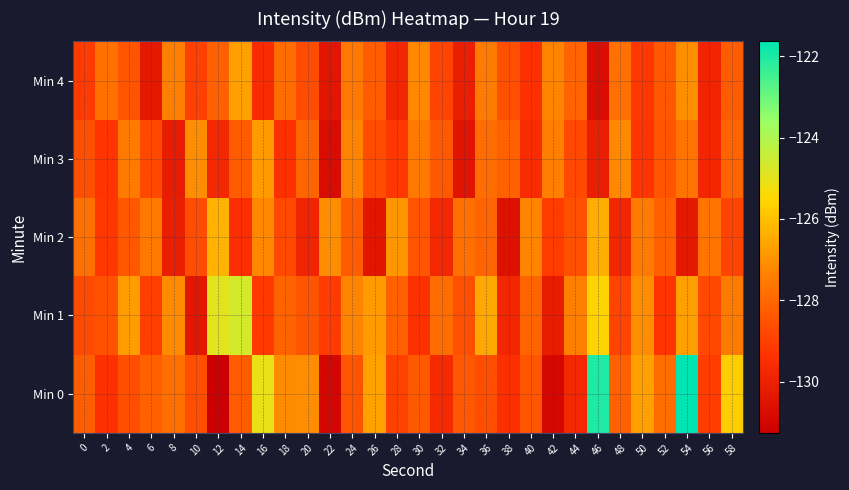

Reading left to right, transcribe all the data shown in this chart.

Min 0: 0=-128.2	2=-129.4	4=-128.7	6=-128.2	8=-127.8	10=-128.6	12=-131.3	14=-128.3	16=-125.1	18=-127.1	20=-127.1	22=-131.0	24=-128.4	26=-126.7	28=-129.0	30=-128.4	32=-129.6	34=-128.4	36=-128.6	38=-129.5	40=-128.5	42=-130.9	44=-129.8	46=-122.0	48=-128.2	50=-126.7	52=-127.9	54=-121.6	56=-129.1	58=-125.7
Min 1: 0=-128.7	2=-128.6	4=-126.8	6=-129.0	8=-127.1	10=-130.4	12=-124.9	14=-124.7	16=-129.2	18=-128.1	20=-128.5	22=-129.1	24=-127.3	26=-126.8	28=-128.2	30=-129.4	32=-127.9	34=-128.6	36=-126.5	38=-129.8	40=-128.1	42=-130.2	44=-127.4	46=-125.6	48=-128.9	50=-127.1	52=-129.3	54=-126.7	56=-128.8	58=-127.5
Min 2: 0=-127.8	2=-129.2	4=-128.4	6=-127.6	8=-130.1	10=-128.7	12=-126.3	14=-129.5	16=-127.2	18=-128.8	20=-129.9	22=-127.1	24=-128.3	26=-130.4	28=-126.9	30=-128.5	32=-129.7	34=-127.8	36=-128.1	38=-130.6	40=-127.3	42=-129.1	44=-128.6	46=-126.4	48=-129.8	50=-127.5	52=-128.2	54=-130.3	56=-127.7	58=-128.9
Min 3: 0=-128.6	2=-129.3	4=-127.5	6=-128.8	8=-130.2	10=-127.1	12=-129.7	14=-128.3	16=-126.8	18=-129.4	20=-128.1	22=-130.8	24=-127.3	26=-128.7	28=-129.2	30=-127.6	32=-128.4	34=-130.5	36=-127.9	38=-128.2	40=-129.6	42=-127.4	44=-128.8	46=-130.1	48=-127.2	50=-129.3	52=-128.5	54=-127.7	56=-129.8	58=-128.1
Min 4: 0=-129.1	2=-127.8	4=-128.5	6=-130.3	8=-127.4	10=-129.0	12=-128.2	14=-126.7	16=-129.6	18=-127.9	20=-128.7	22=-130.4	24=-127.6	26=-128.3	28=-129.8	30=-127.2	32=-128.9	34=-130.1	36=-127.5	38=-128.6	40=-129.4	42=-127.3	44=-128.1	46=-130.7	48=-127.8	50=-129.2	52=-128.4	54=-127.1	56=-129.9	58=-128.3